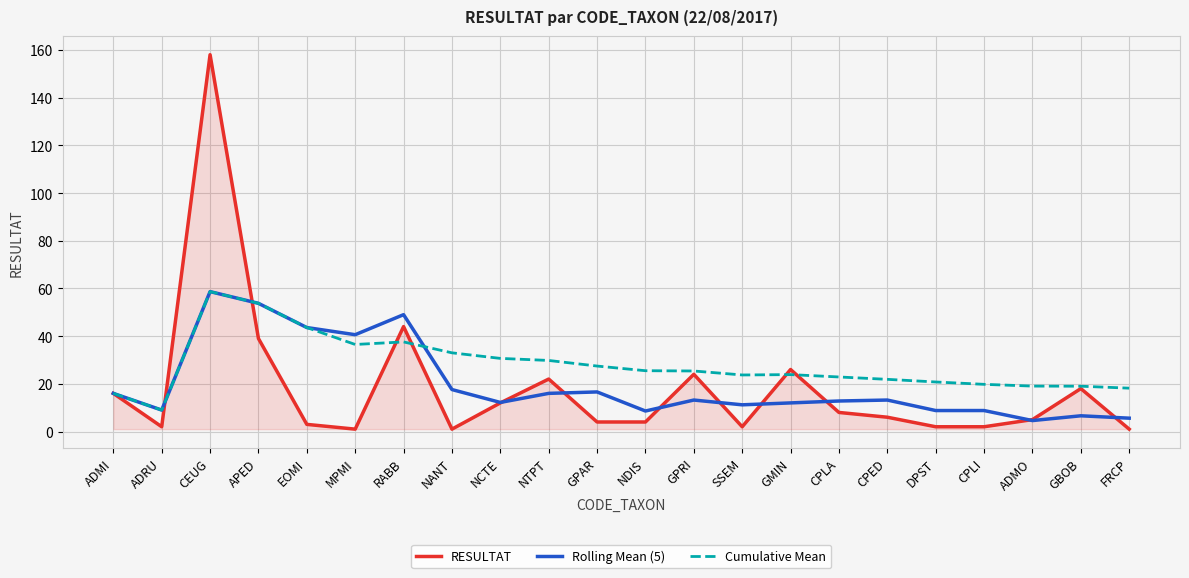

Does the chart have visible grid lines?

Yes